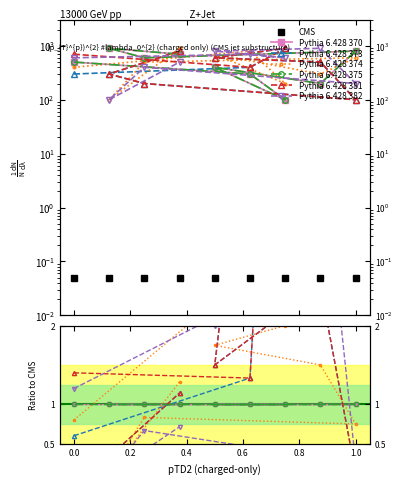

Rank the categories by Pythia 6.428 370 value from lowest to highest.

7, 8, 6, 5, 1, 3, 4, 9, 2